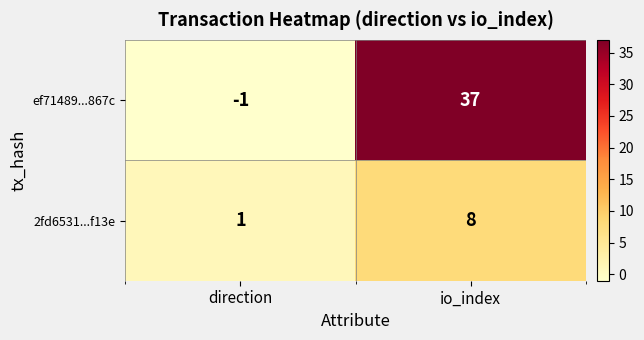

Which series has the largest total across all categories?

ef71489...867c